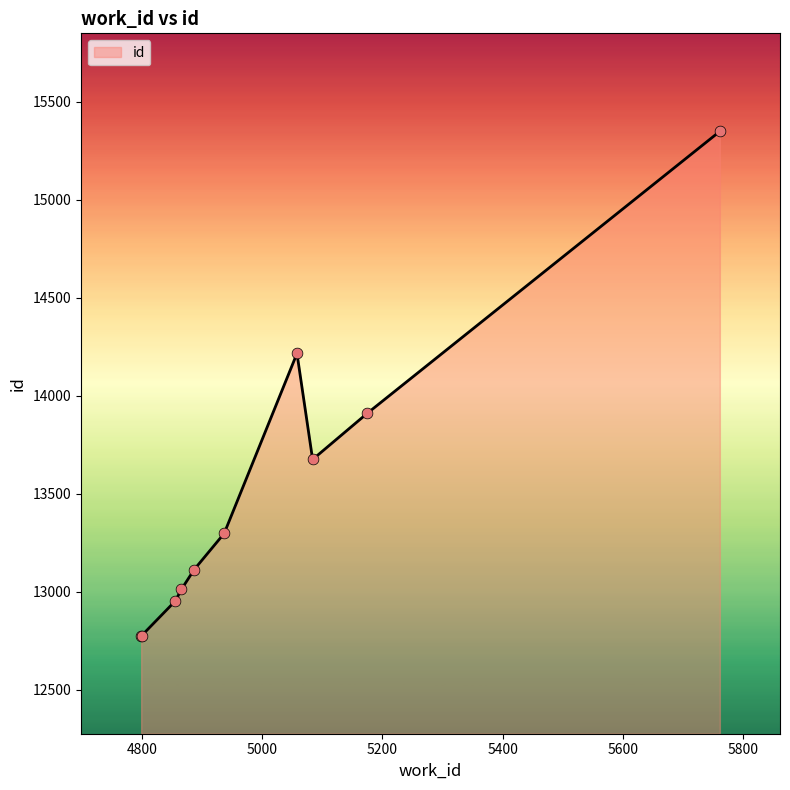

What is the greatest value displayed?

15348